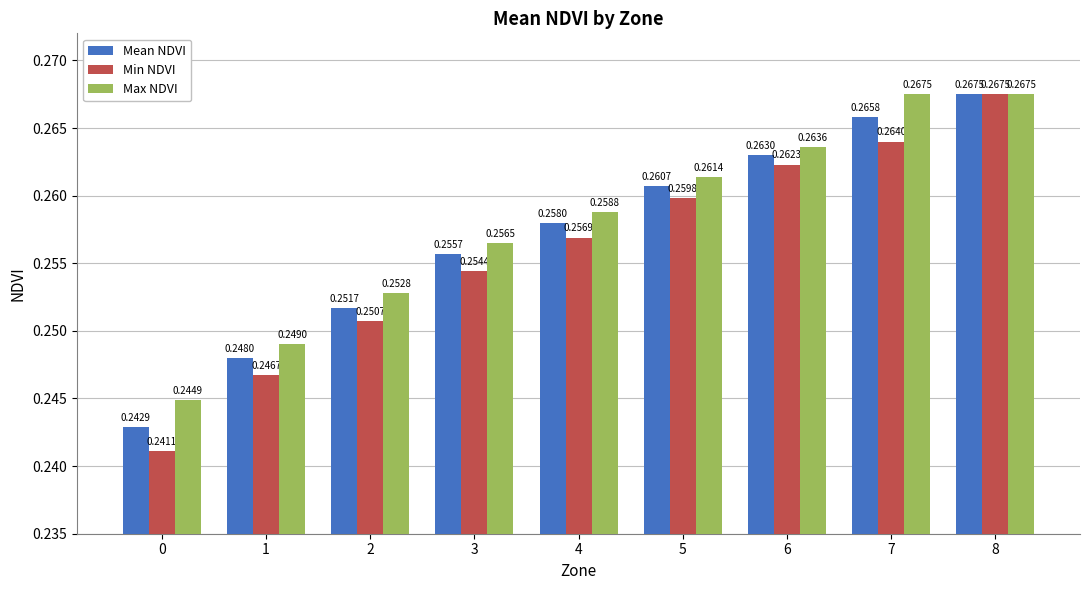

How many groups of bars are there?

9